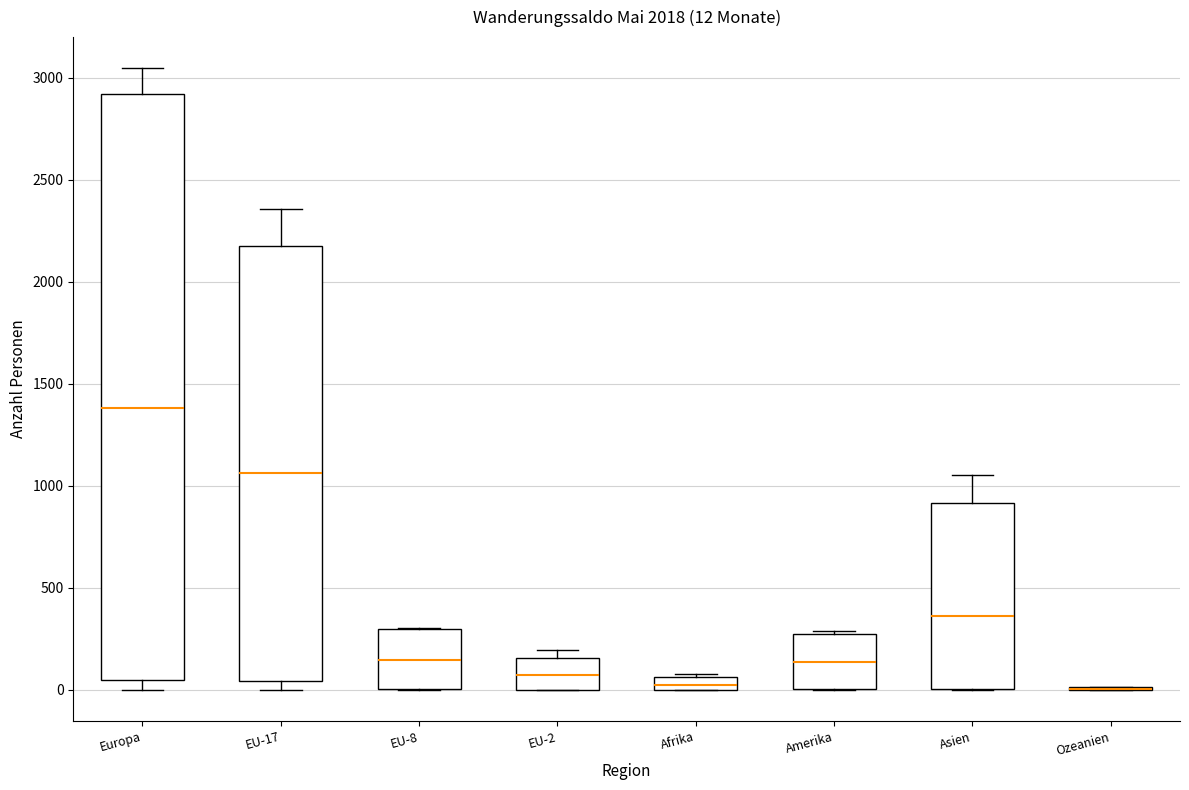

Comparing the boxes themselves (not the whiskers), which one is the tallest?

Europa